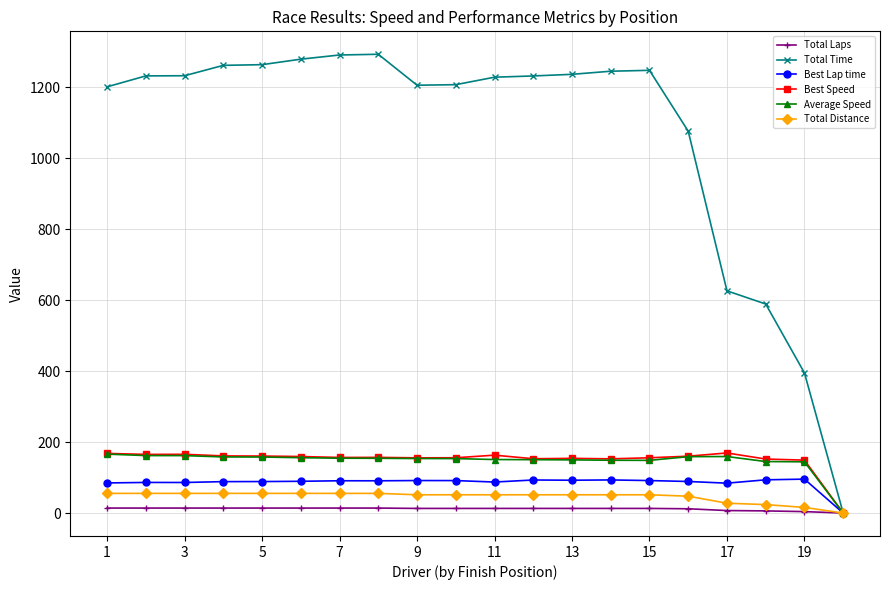

Which series has the largest range (max minus min)?

Total Time